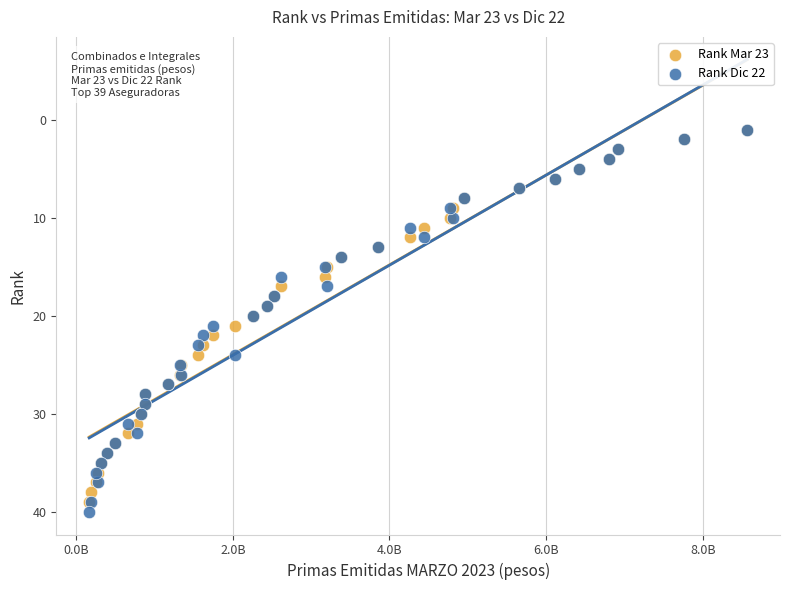

What are all the series names shown in the legend?

Rank Mar 23, Rank Dic 22